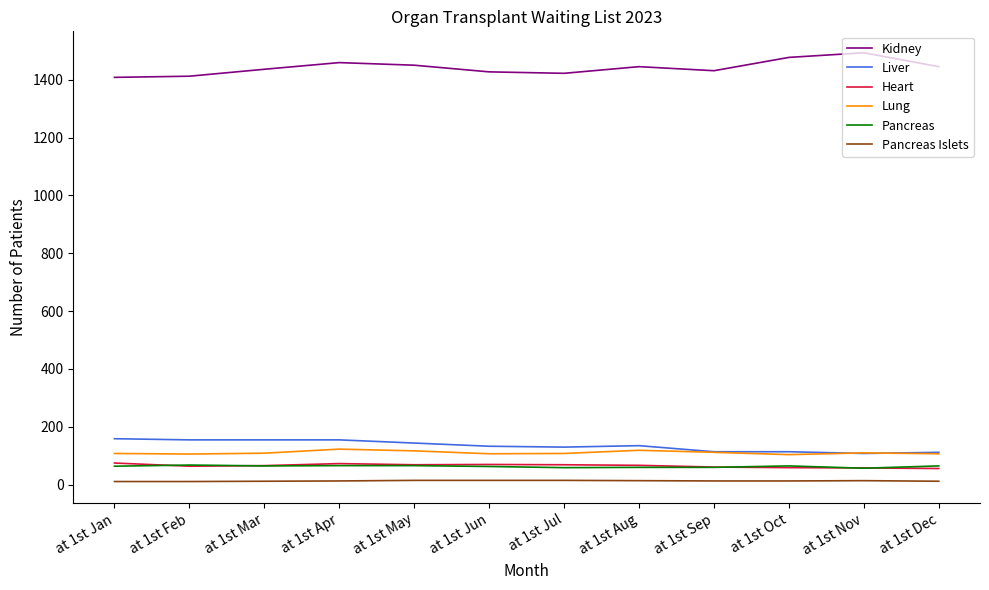

What is the highest value of the Heart series?

75